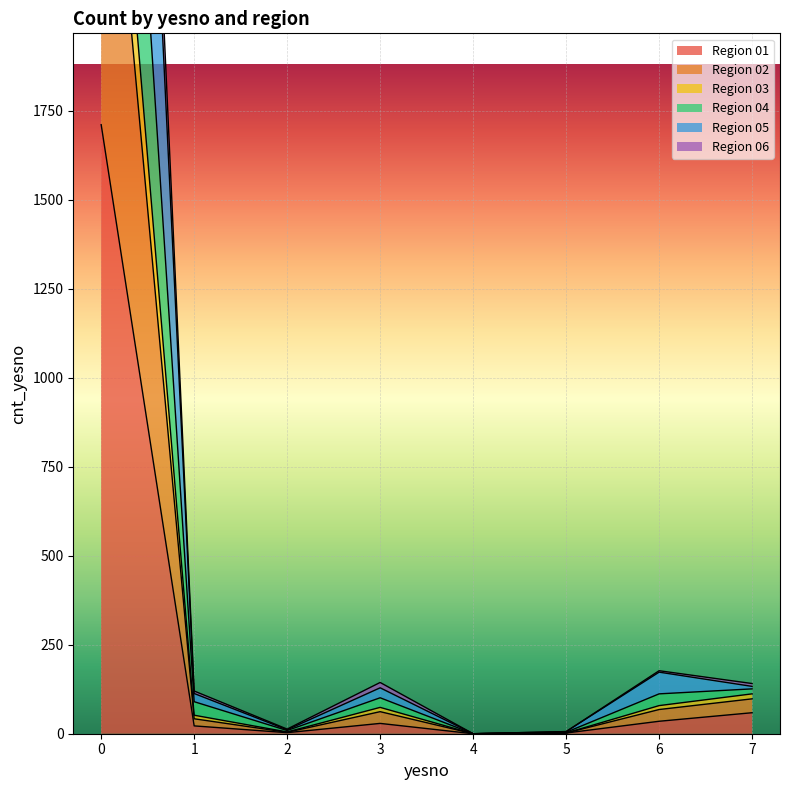

Is the value of 03 at 6 greater than the value of 04 at 5?

Yes